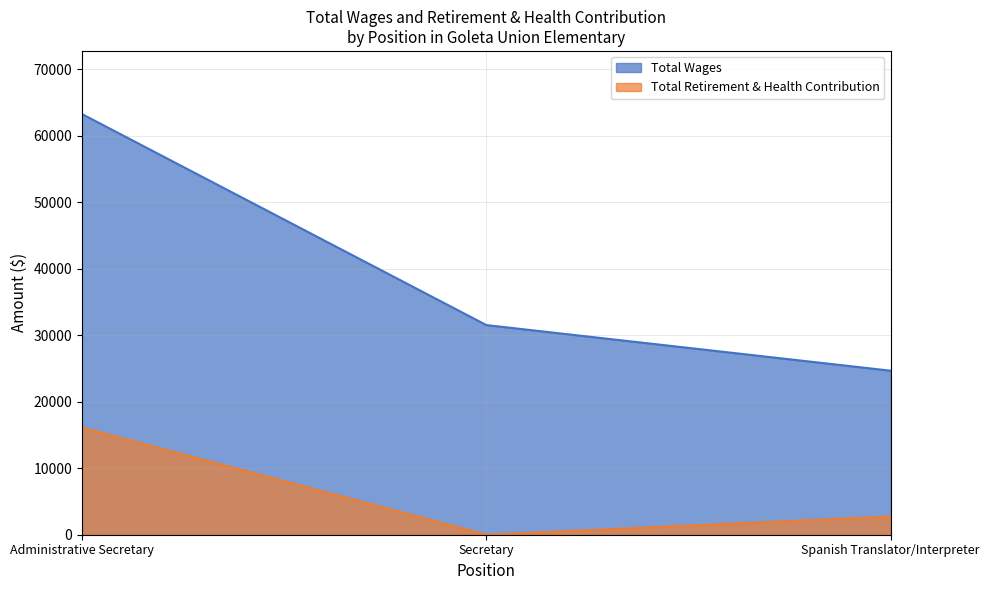

Rank the series by their average value, from lowest to highest.

Total Retirement & Health Contribution, Total Wages